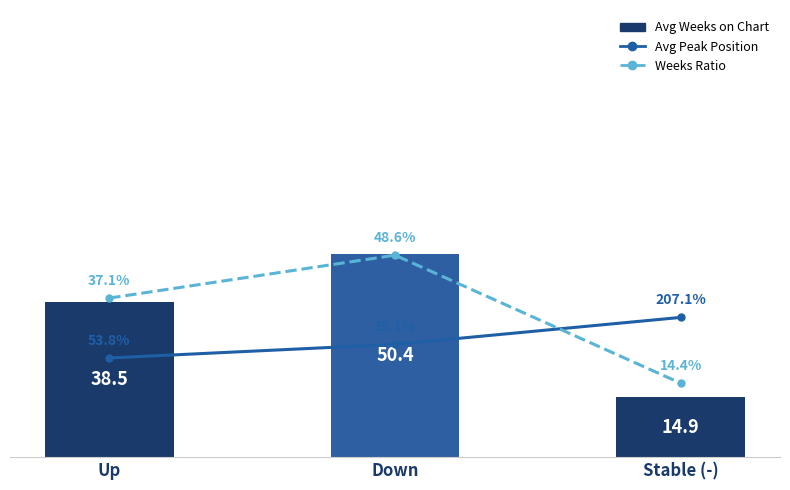

What is the sum of the Weeks Ratio values at Down and Stable (-)?

68.4